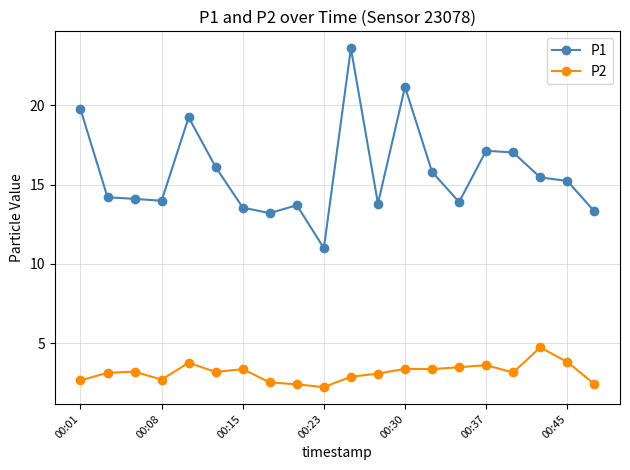

What is the value of the P2 point at the 4th from the left?

2.7